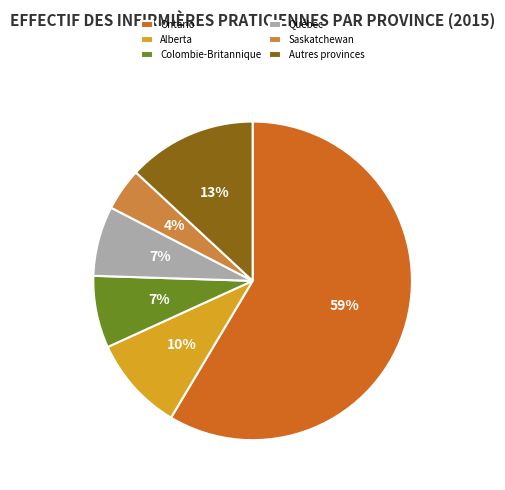

True or false: Alberta accounts for 10% of the total.

True